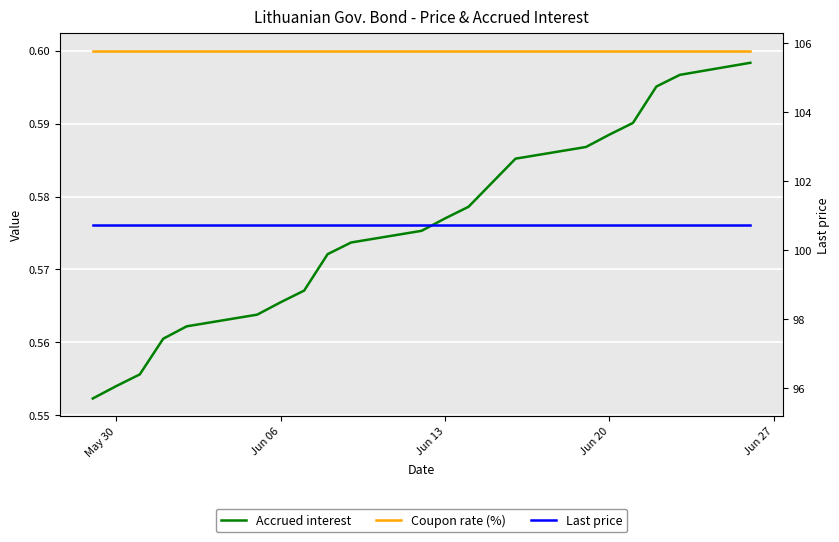

What is the average value of the Last price series?

100.7